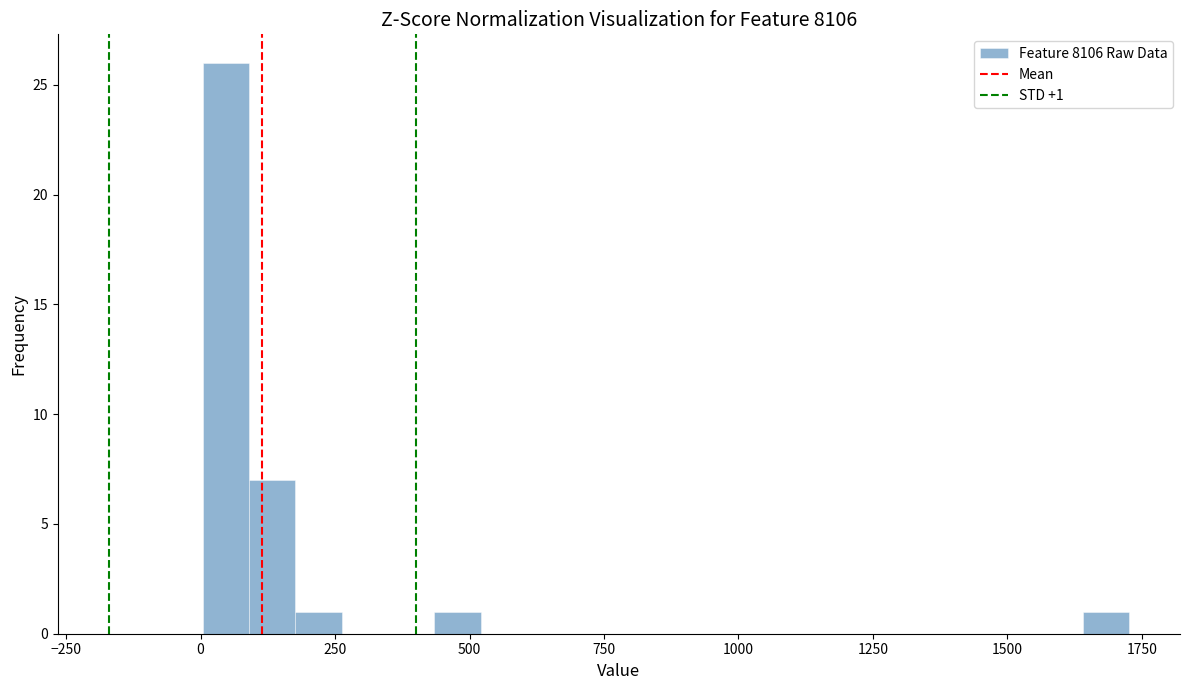

Read against the x-axis, roughly where is the centre of the tallest bar?

50